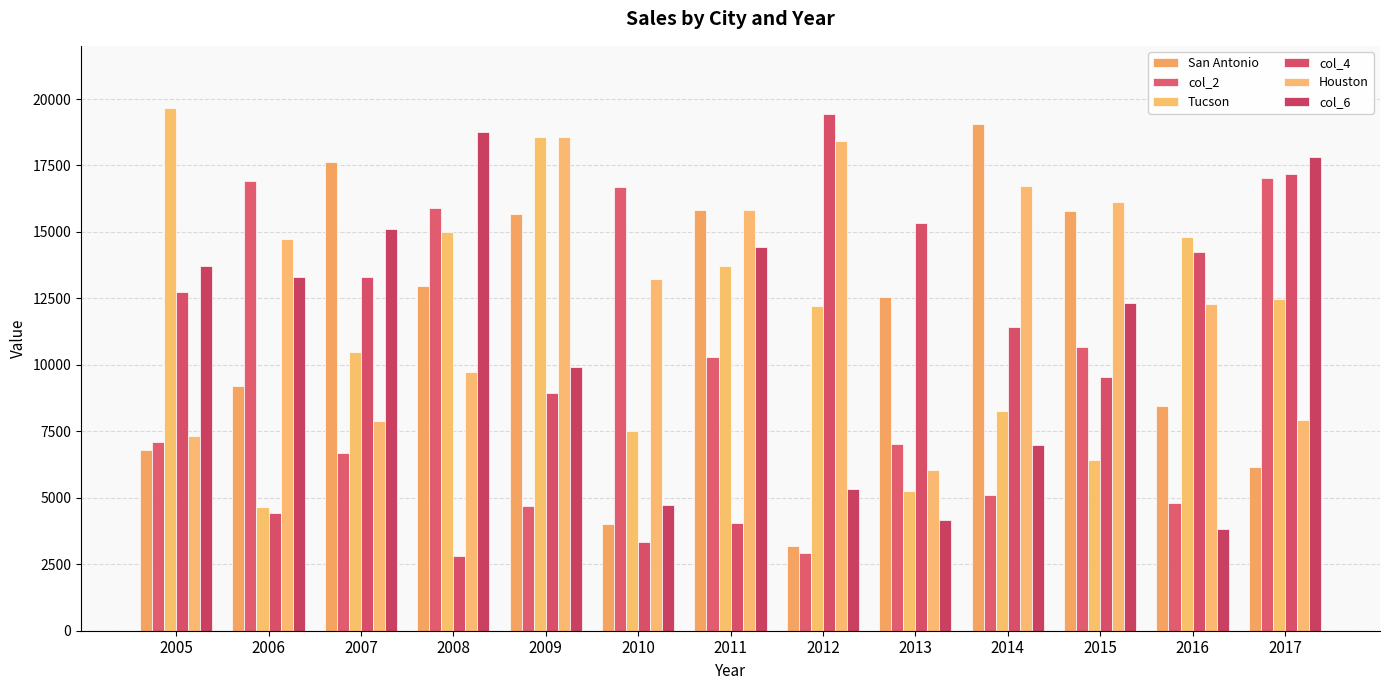

At which label does San Antonio first exceed 12554?

2007